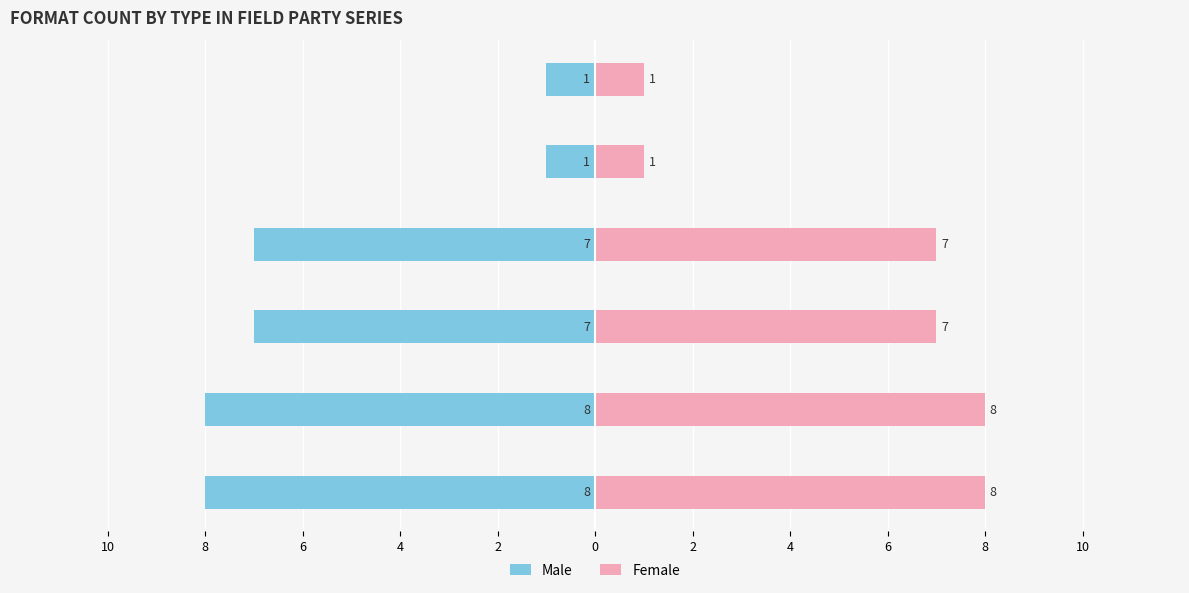

At which label does Female first exceed 7?

Trade Paperback